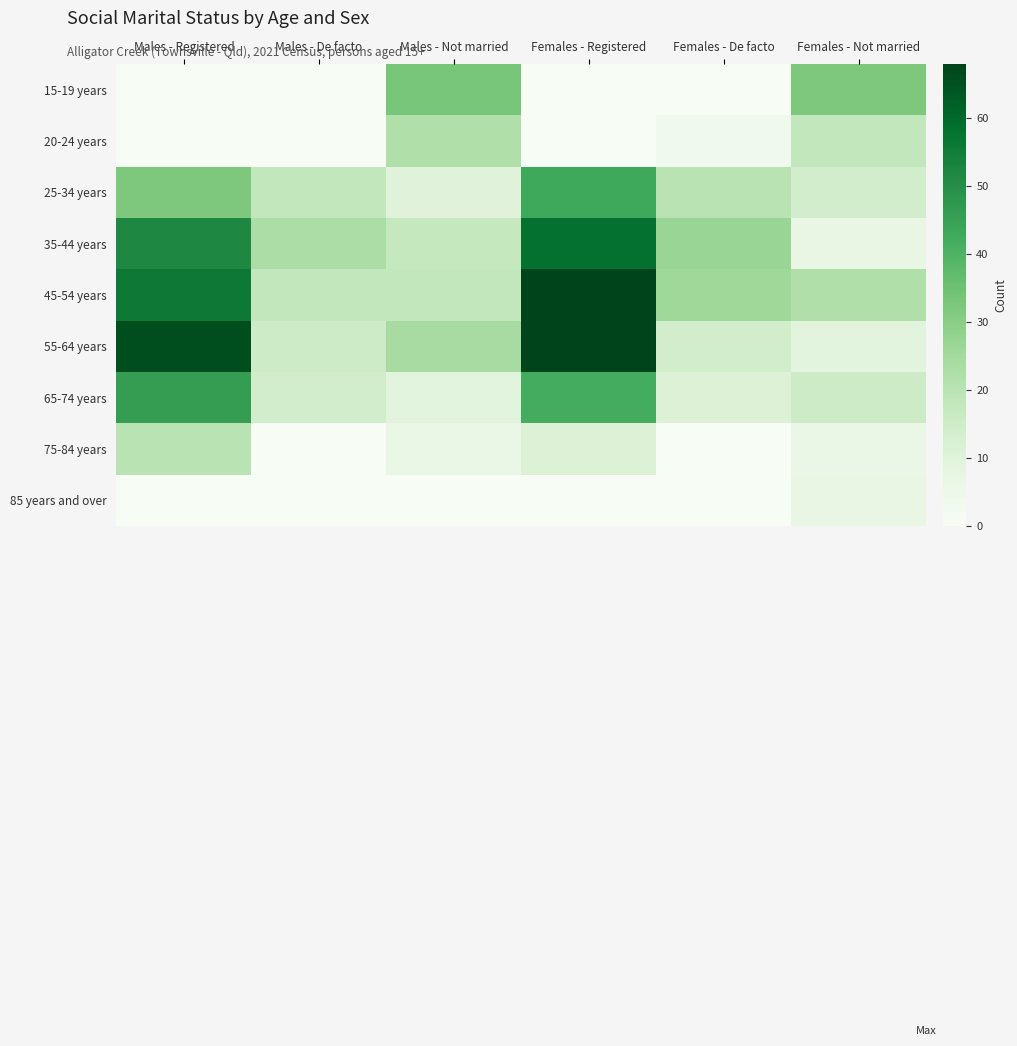

How many series are shown in this chart?

9